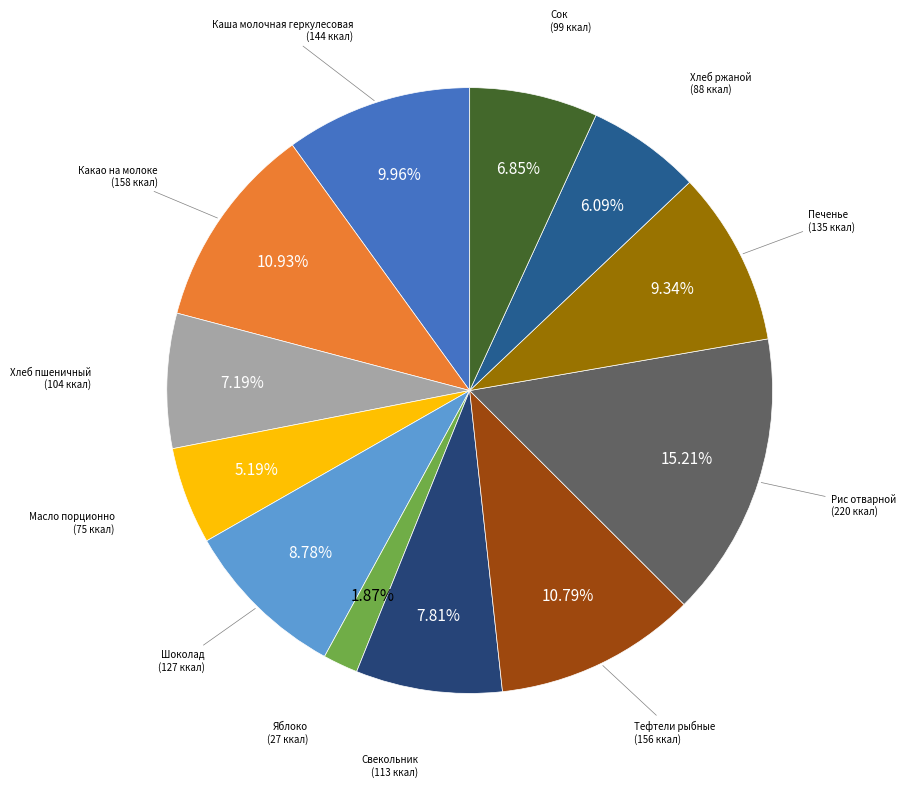

How many slices are in this pie chart?

12